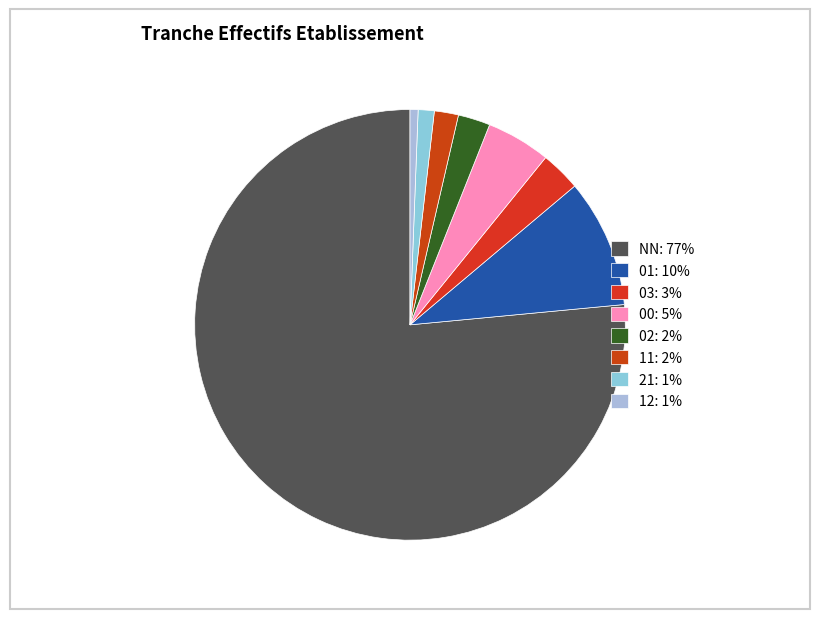

True or false: NN accounts for 77% of the total.

True